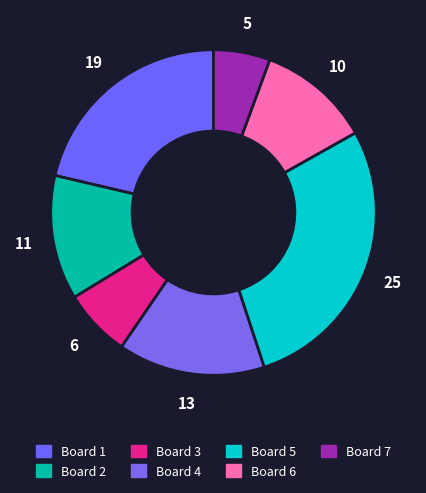

Which category has the biggest portion of the pie?

Board 5